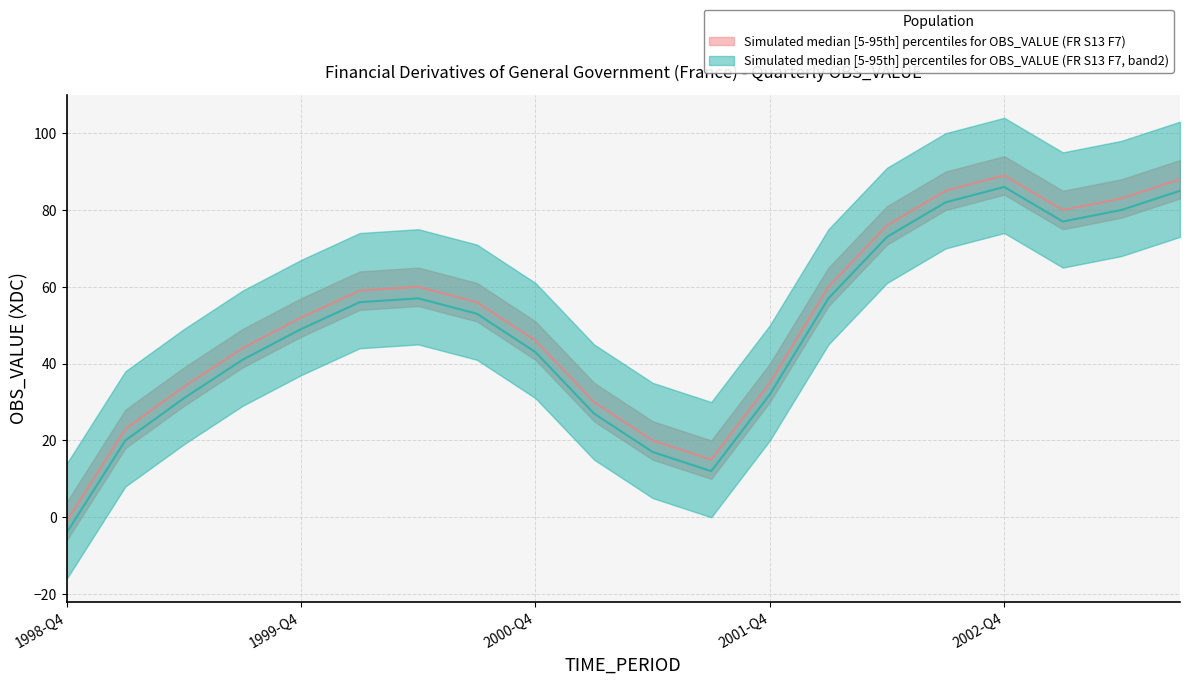

How many positive values does the lower_band series have?

19